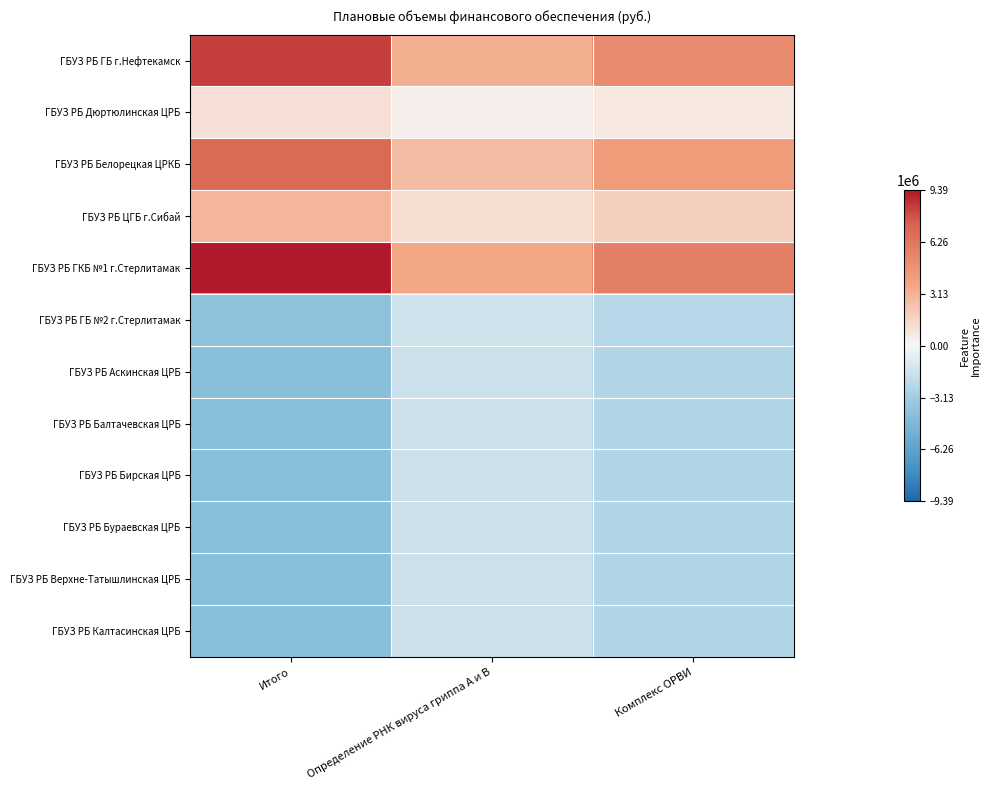

What is the difference between the highest and lowest values at Комплекс ОРВИ?

8261943.0